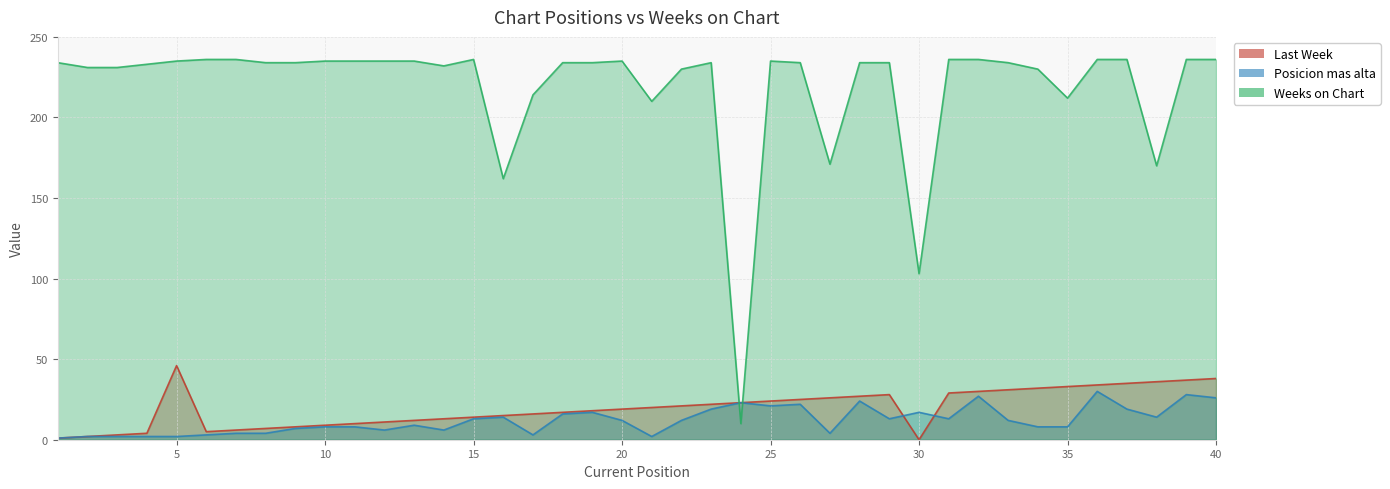

In Weeks on Chart, how many points are lower than both neighbors (excluding endpoints)?

8